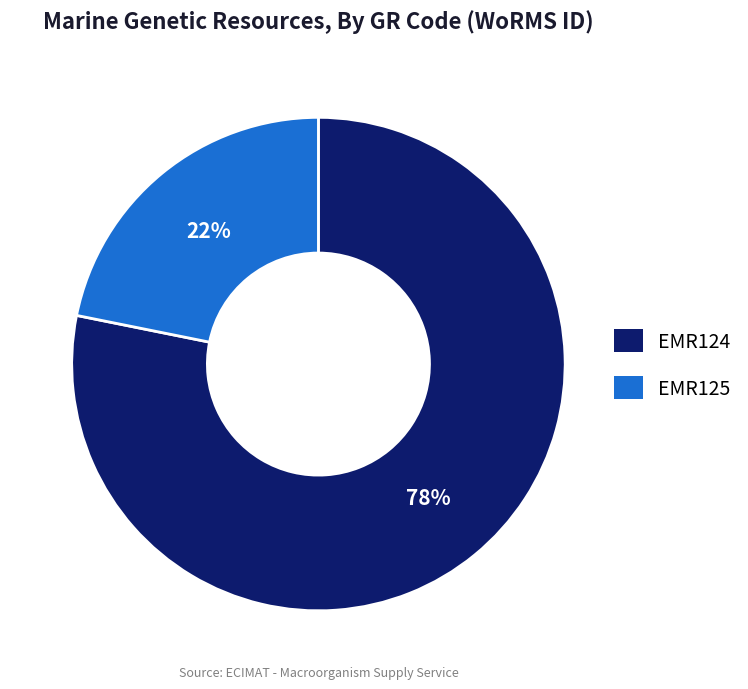

Approximately how many times larger is the value at EMR125 compared to EMR124?

0.3